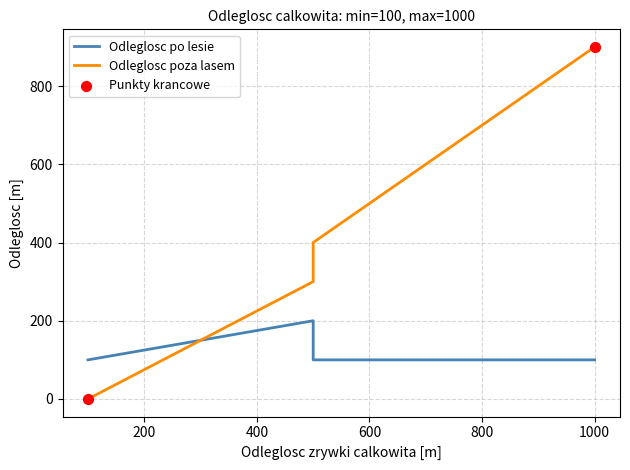

Which series contains the highest Y value?

Odleglosc poza lasem